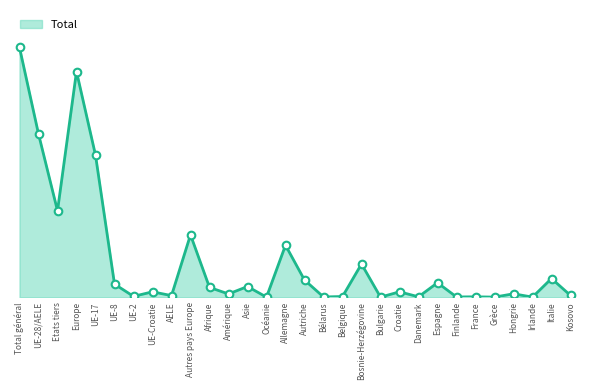

What is the change in value from UE-2 to Belgique?

-1